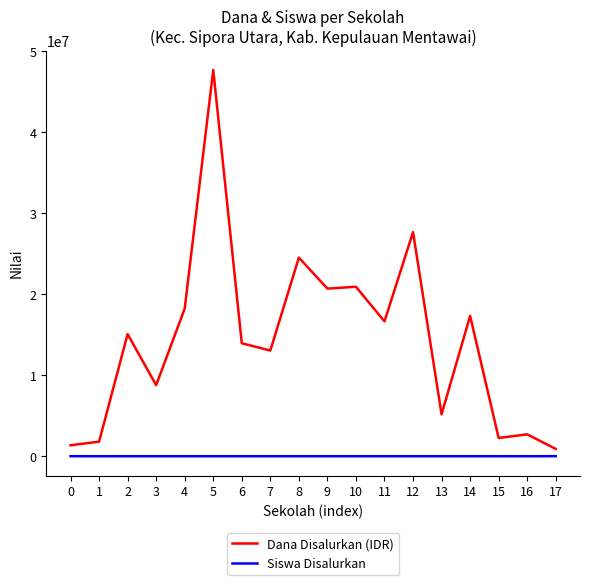

Which series has the largest range (max minus min)?

Dana Disalurkan (IDR)